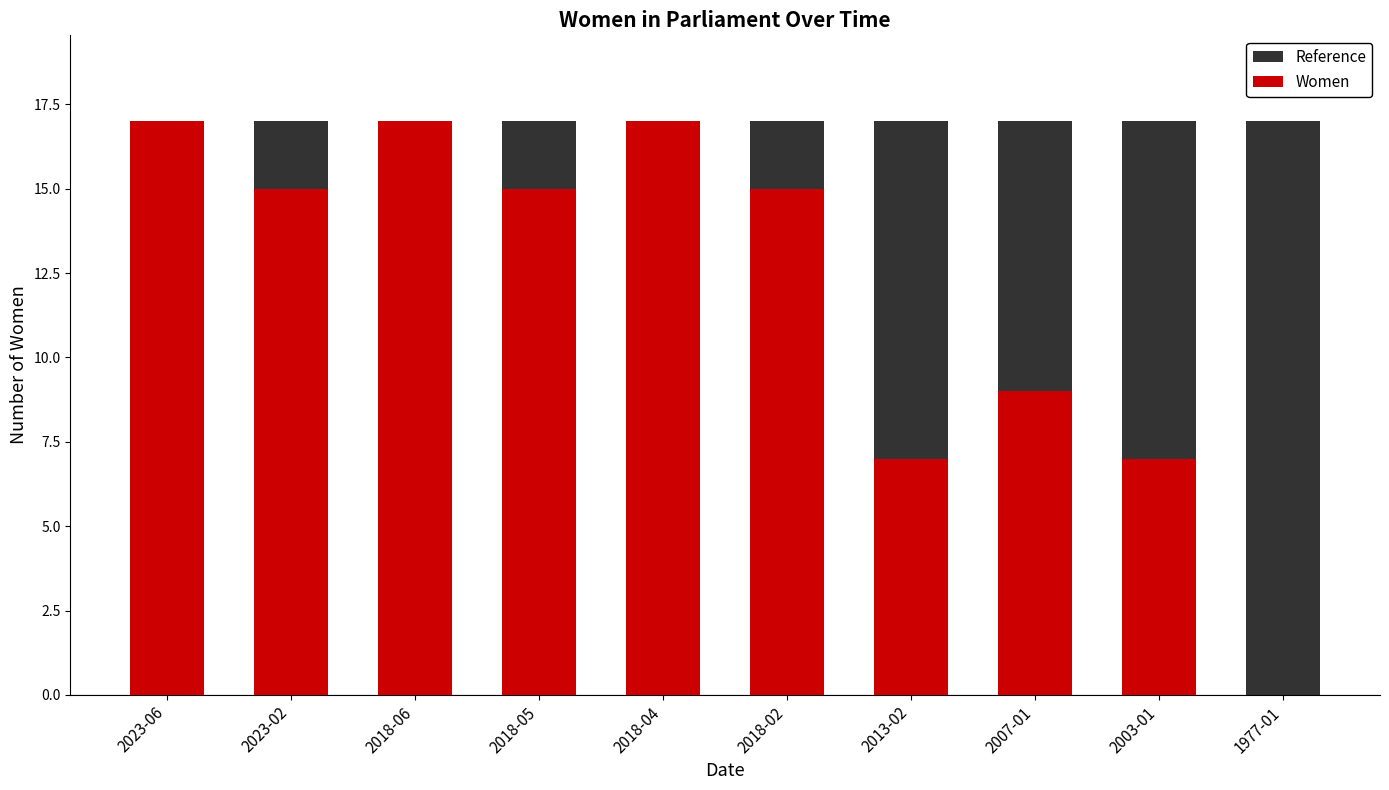

What is the label of the 9th bar from the left?

2003-01